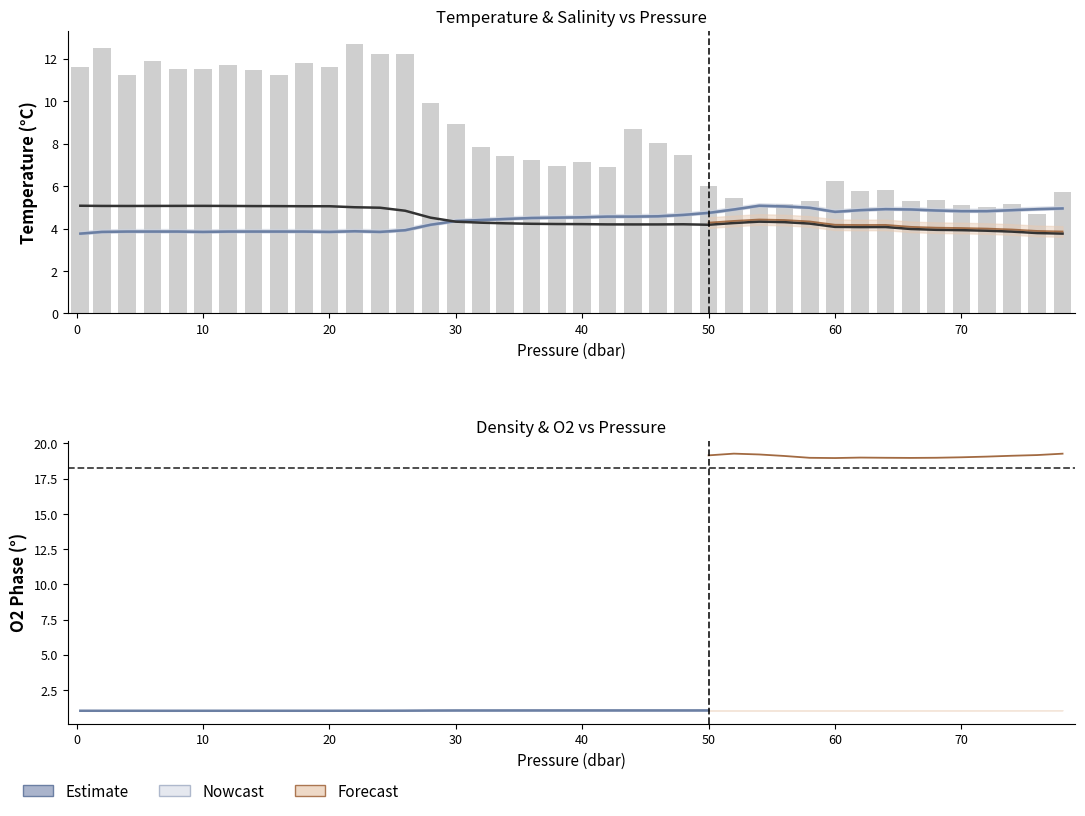

What is the maximum value for o2_t_bounds_lo?

1.1